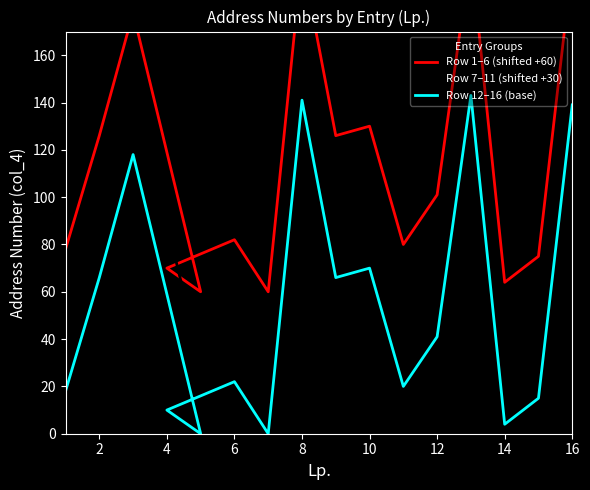

Read the Row 1–6 (shifted +60) value at 2, to the nearest 50.

150